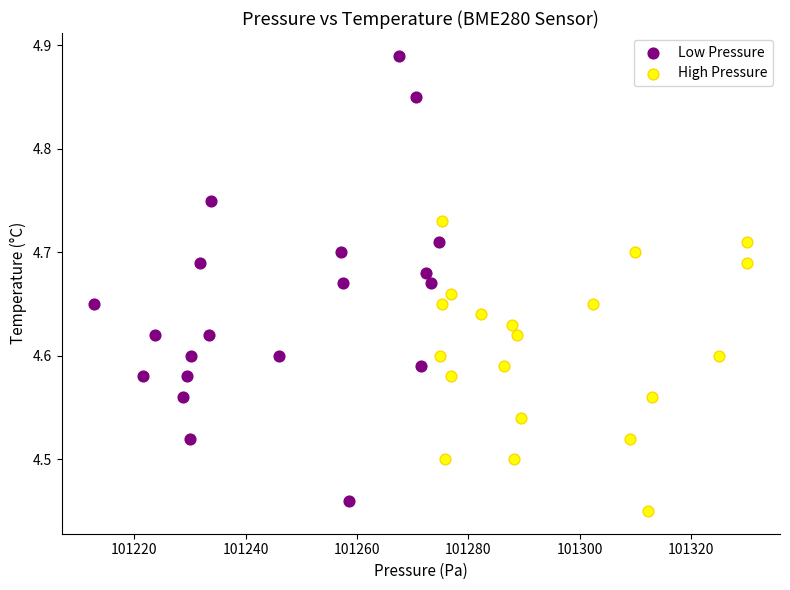

What are all the series names shown in the legend?

Low Pressure, High Pressure